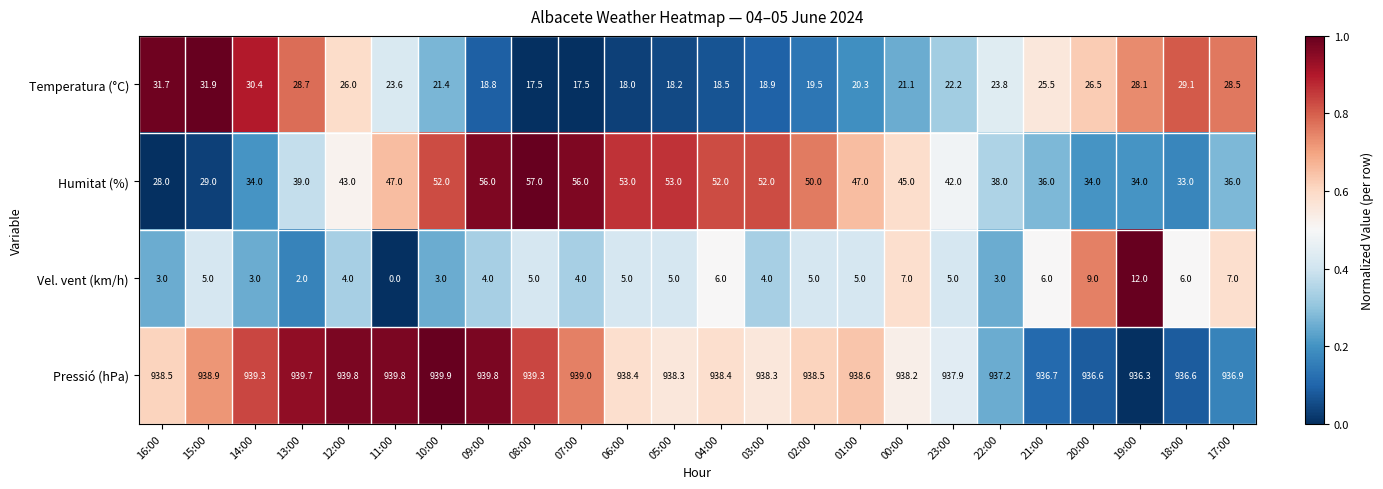

At how many categories does at least one series exceed 0?

24